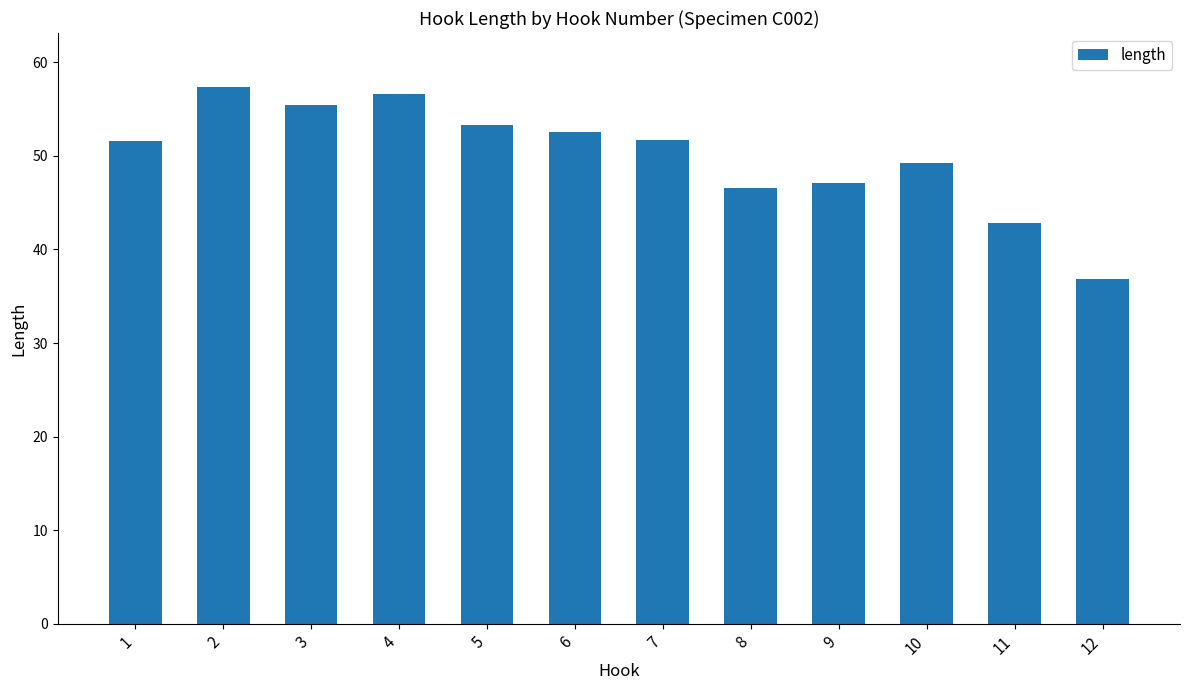

What is the minimum value shown in the chart?

36.8